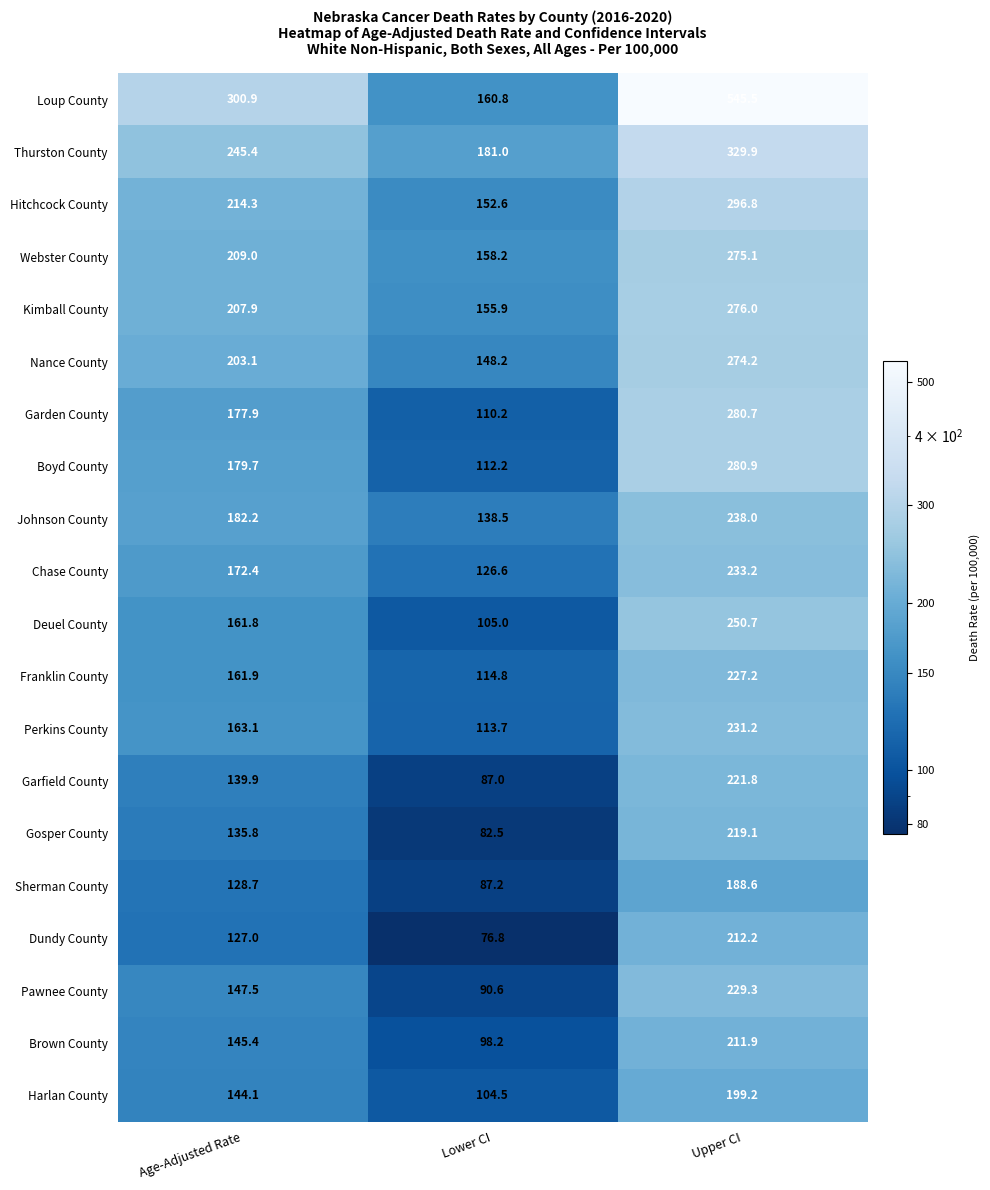

Which series changed the most between Age-Adjusted Rate and Lower CI?

Loup County